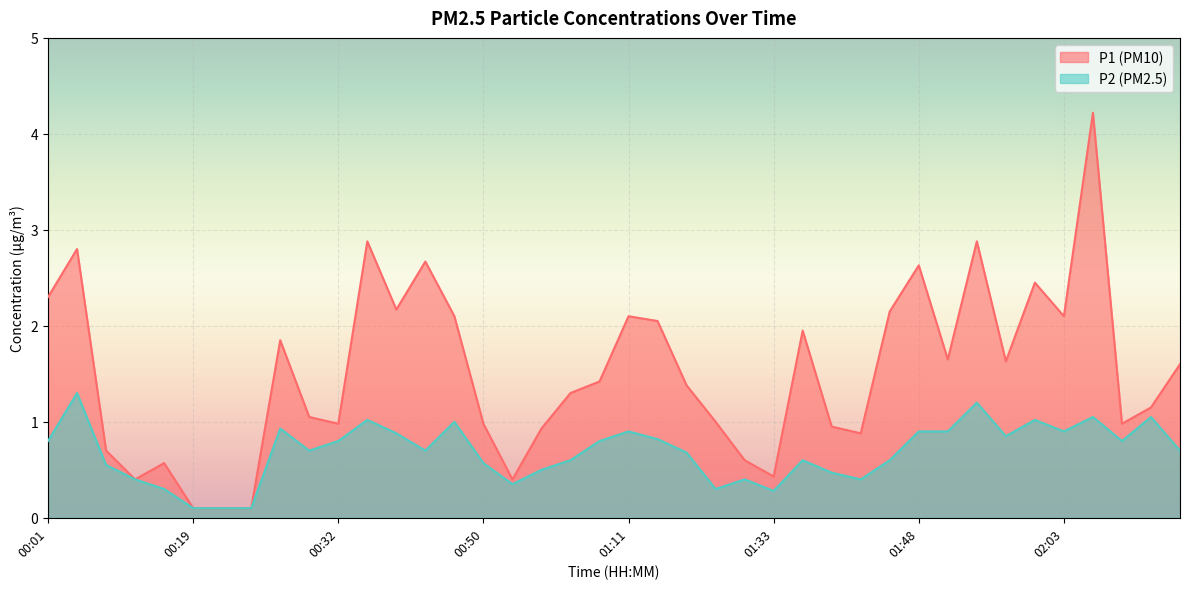

What is the sum of the P2 values at 00:35 and 00:11?

1.6